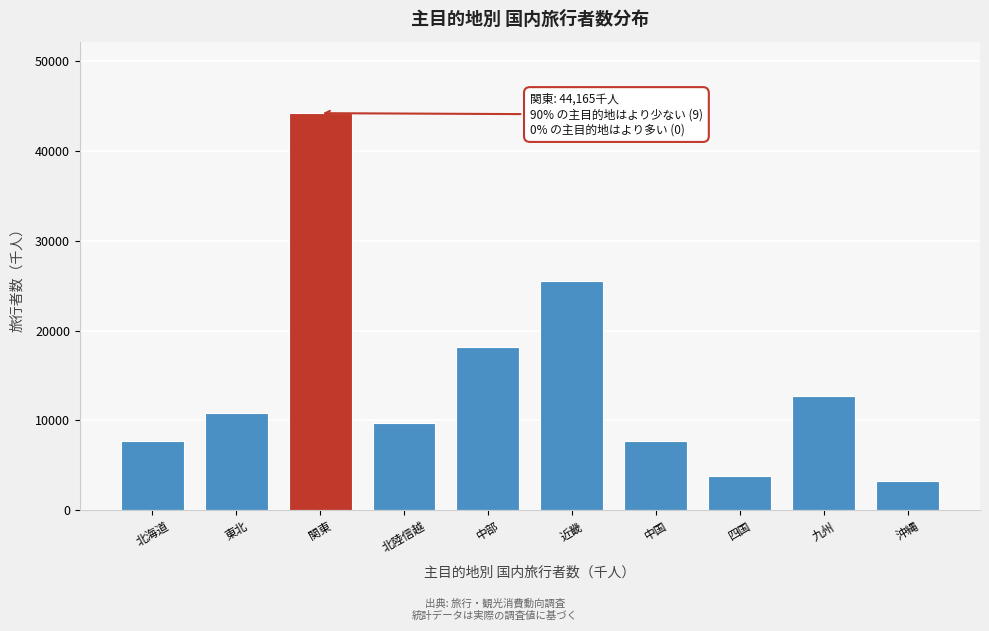

At which label is the value closest to 23690?

近畿